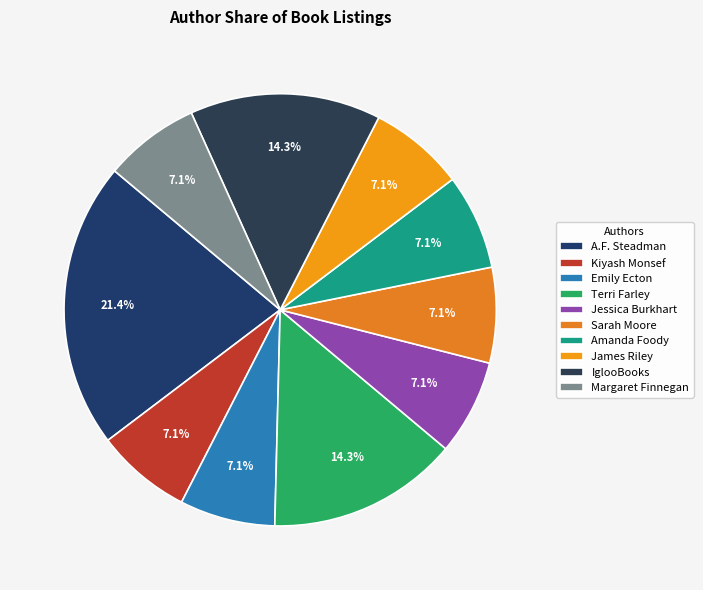

What percentage is the Jessica Burkhart slice, to the nearest percent?

7%